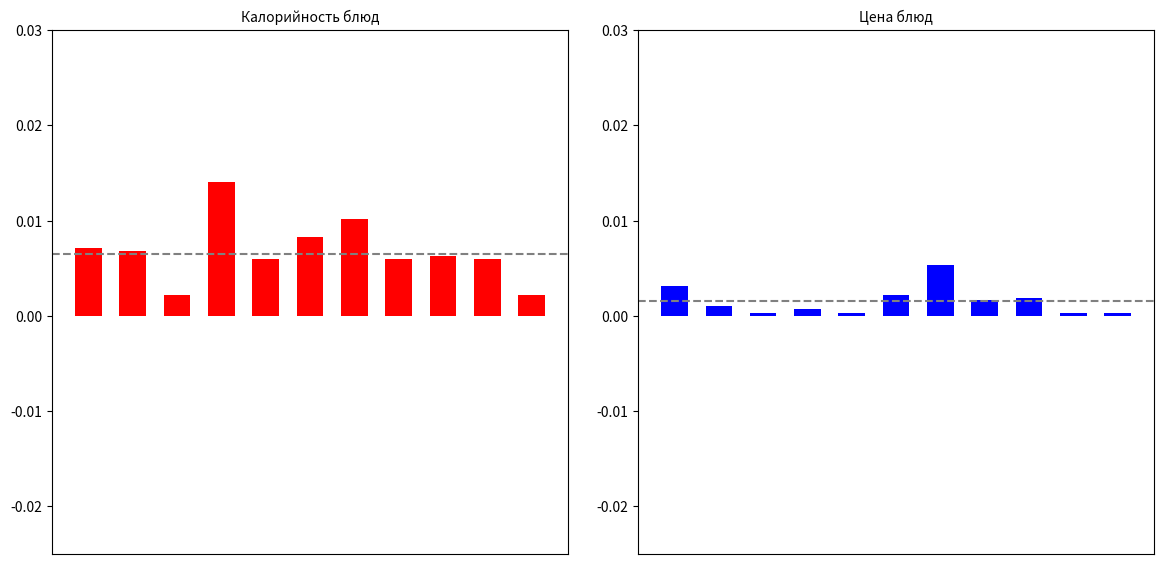

List the series in order of their peak value, highest first.

Калорийность, Цена